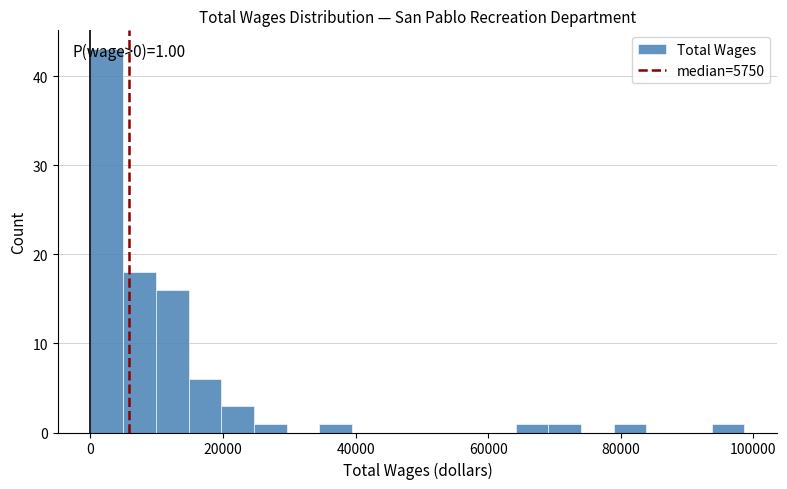

Around what value on the x-axis is the tallest bar? Give the approximate position of its centre, as read against the axis.

2000